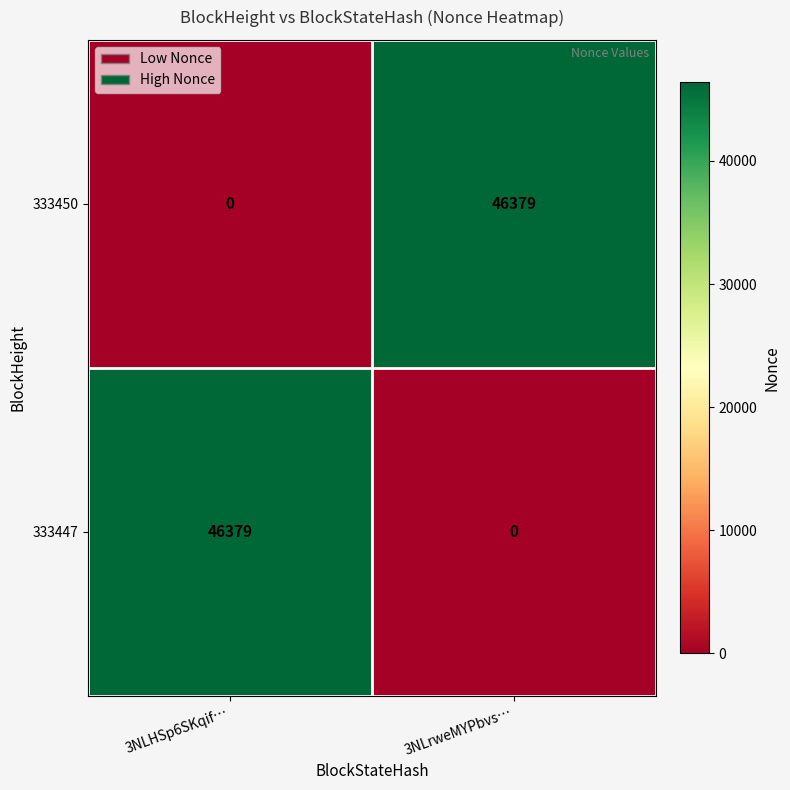

Reading left to right, transcribe all the data shown in this chart.

333450: 3NLHSp6SKqif…=0	3NLrweMYPbvs…=46379
333447: 3NLHSp6SKqif…=46379	3NLrweMYPbvs…=0